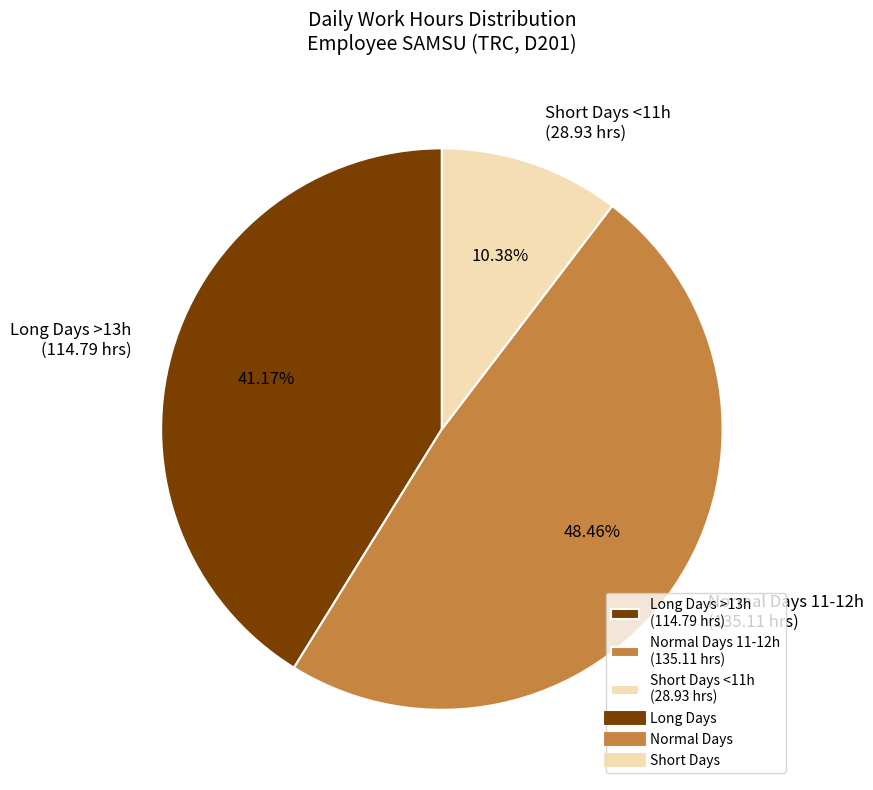

Is there a majority slice in this chart?

No